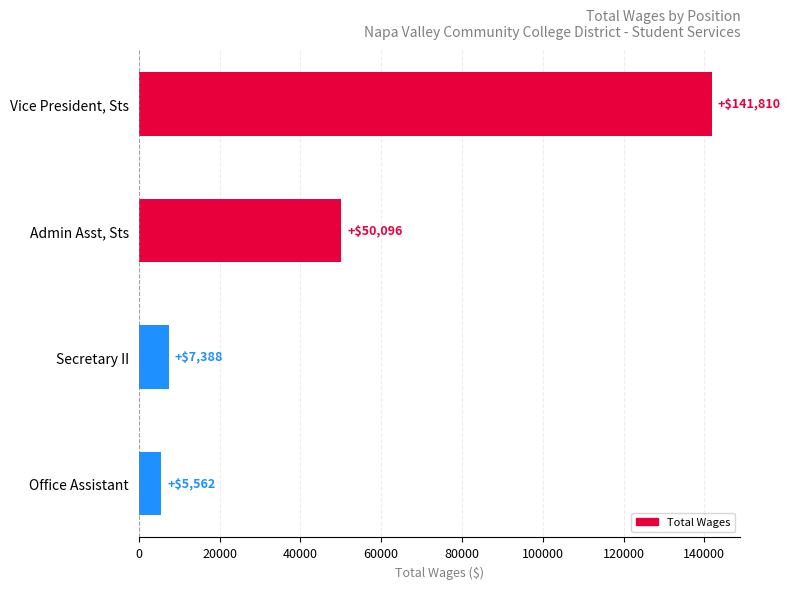

The value at Admin Asst, Sts is 50096. True or false?

True